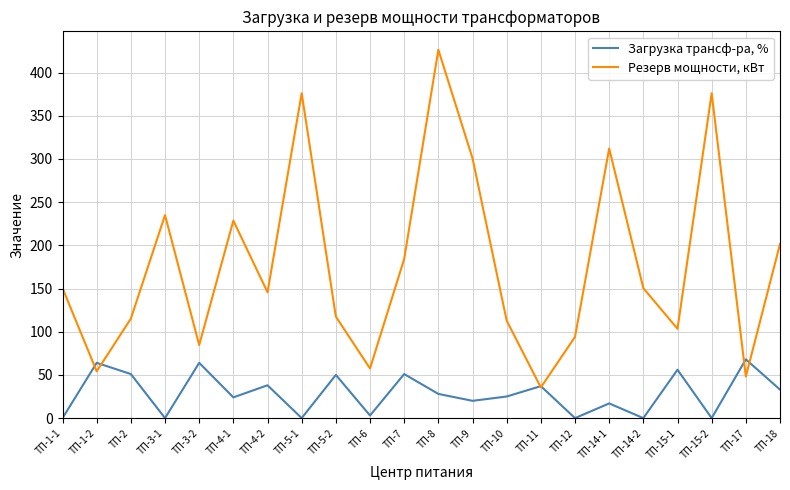

The value of Загрузка трансф-ра, % at ТП-5-2 is 73.3. True or false?

False